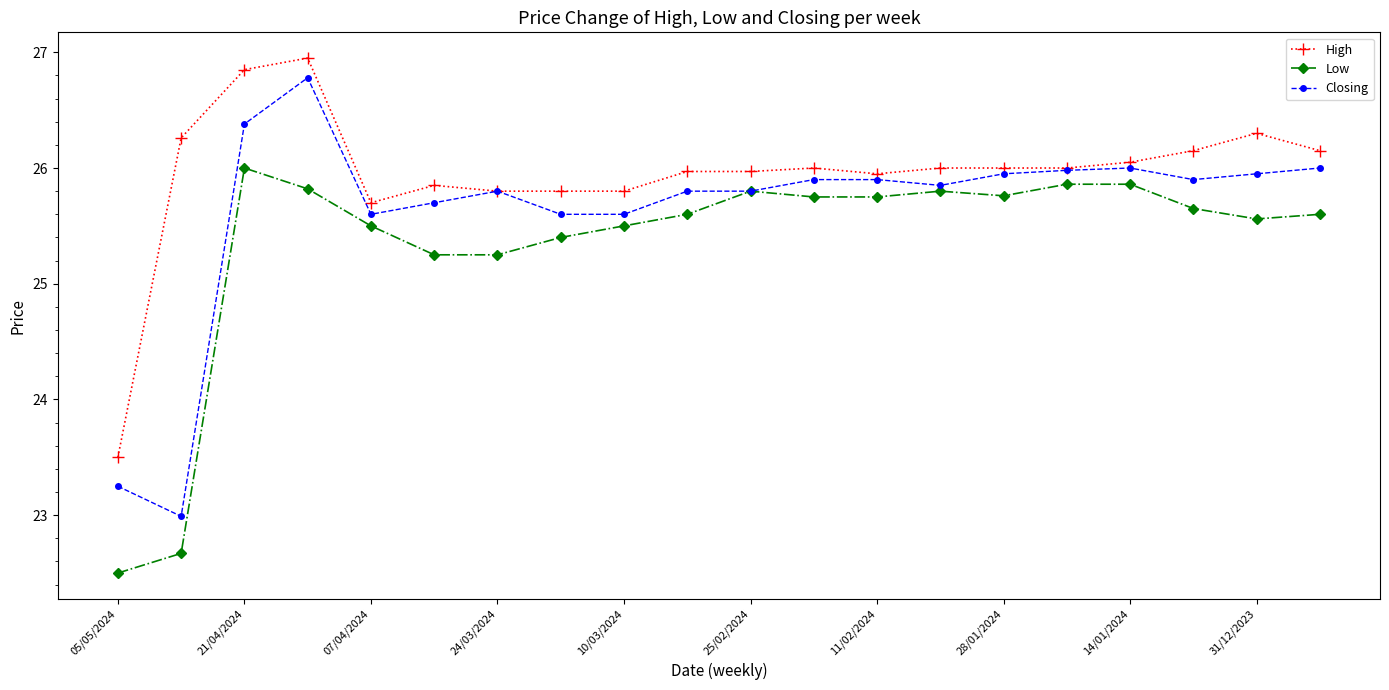

What is the highest value of the Closing series?

26.8